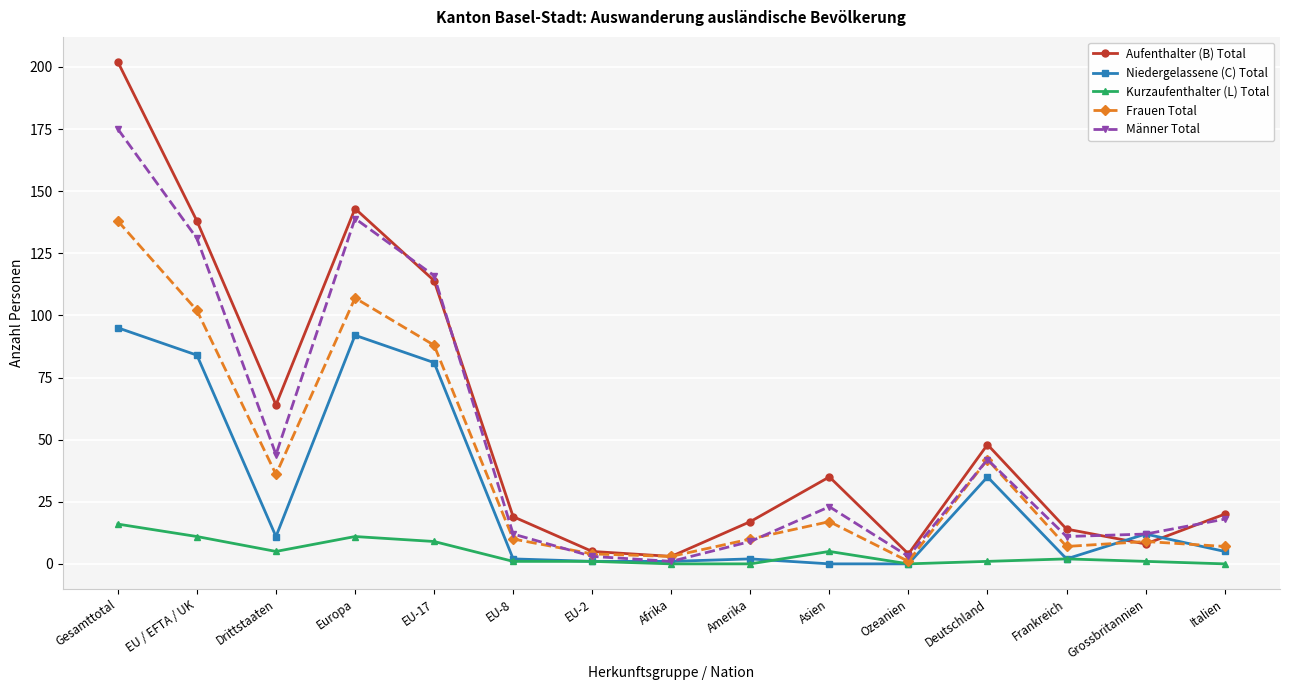

What value does the Frauen Total series have at Amerika, to the nearest 10?

10